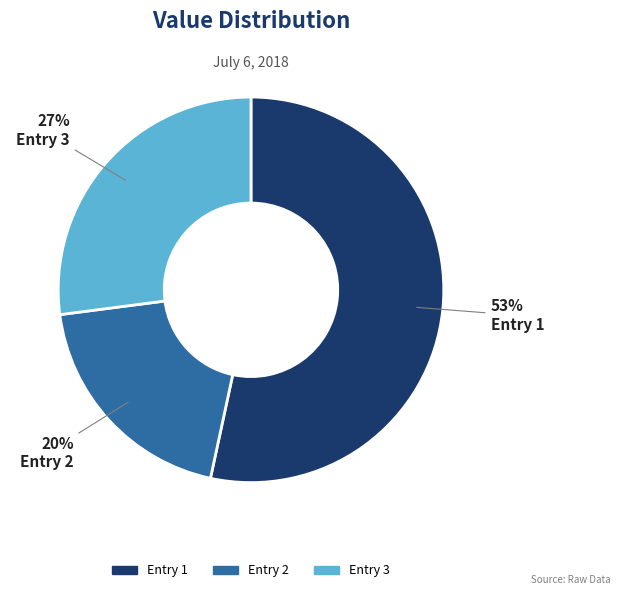

Is the sum of Entry 1 and Entry 3 greater than half?

Yes